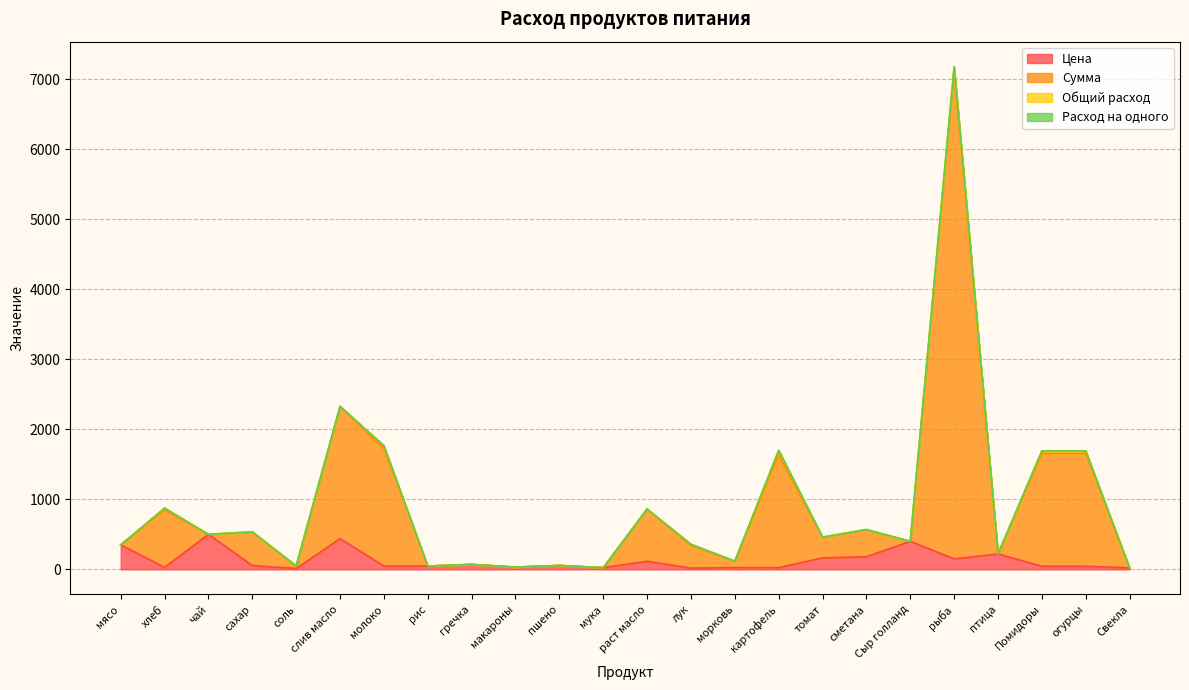

At which category is the sum across all series the highest?

рыба